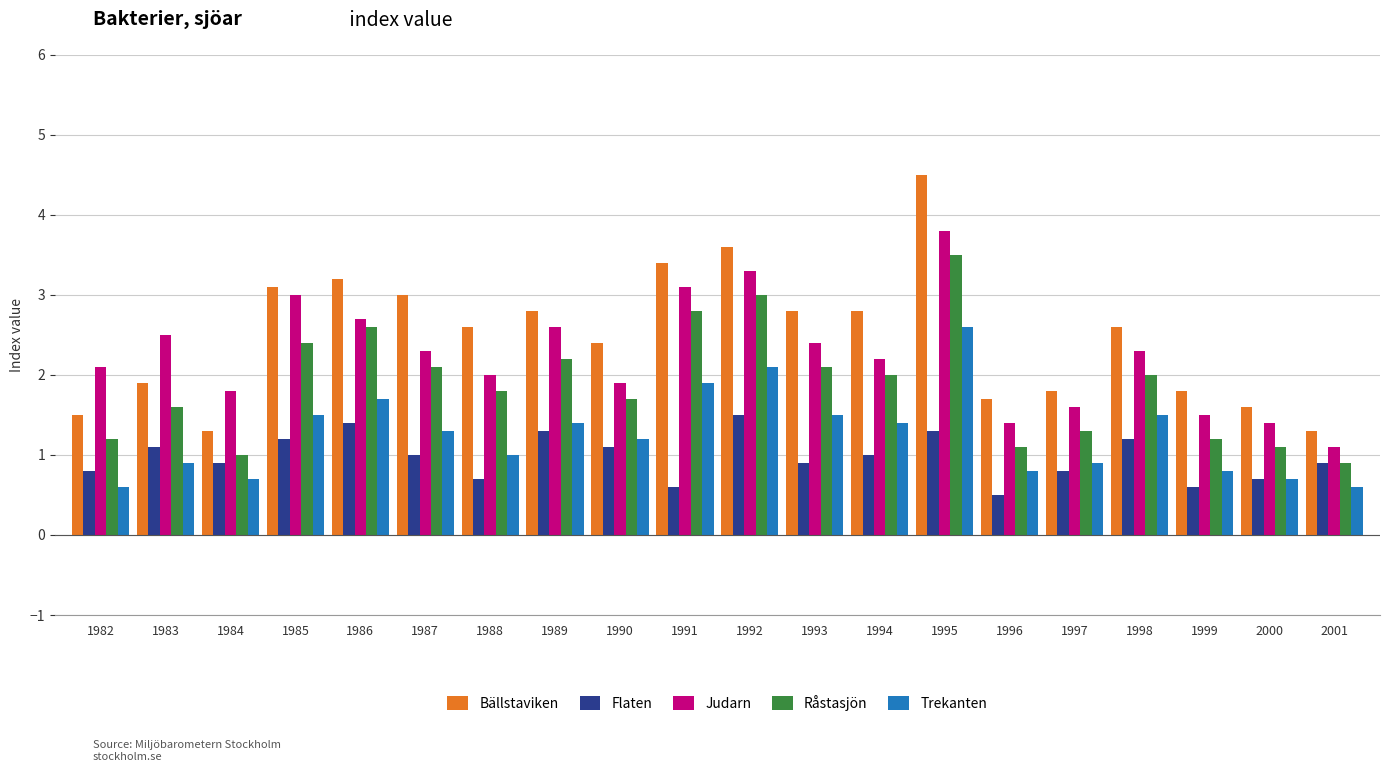

Which series has the largest range (max minus min)?

Bällstaviken